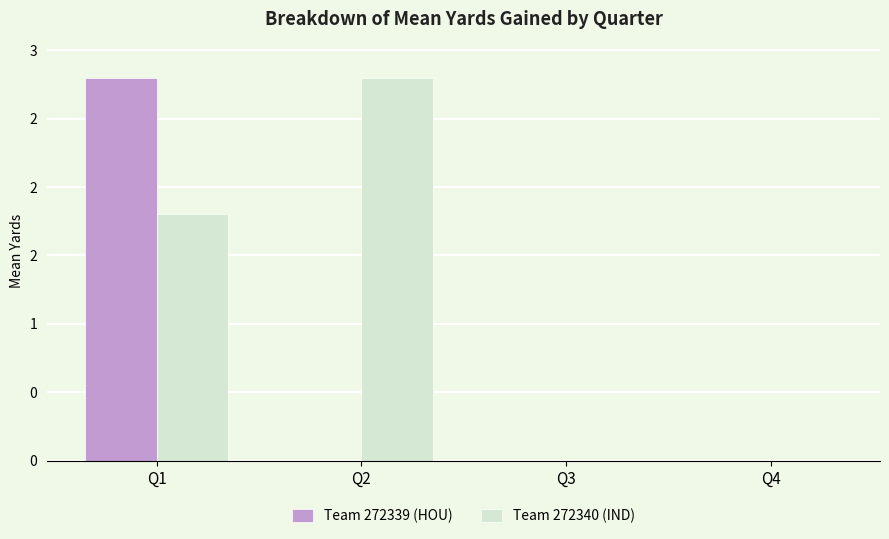

Is the value of Team 272340 (IND) at Q3 greater than the value of Team 272339 (HOU) at Q4?

No